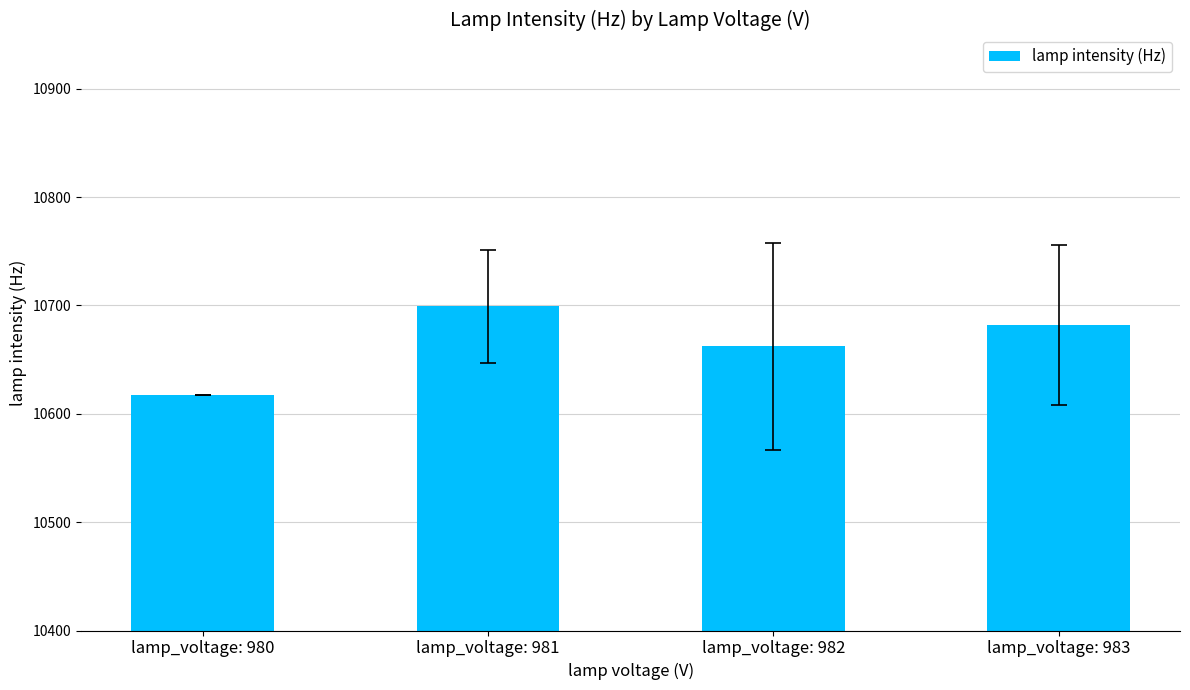

List the labels in order of value, largest first.

lamp_voltage: 981, lamp_voltage: 983, lamp_voltage: 982, lamp_voltage: 980